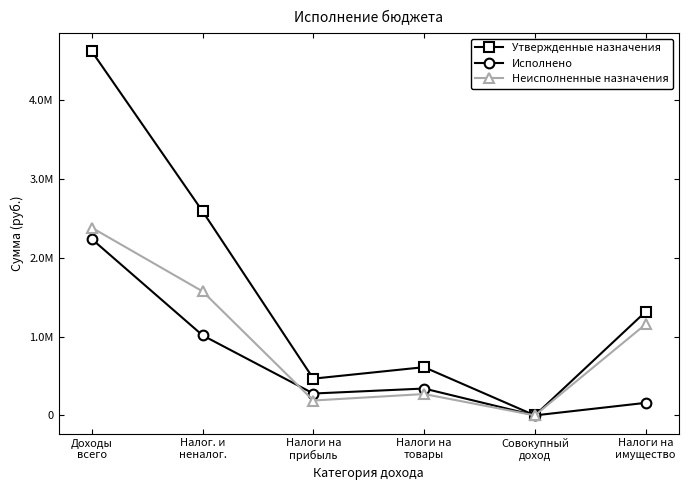

Where is Неисполненные назначения nearest to the value 1189831?

Налоги на
имущество